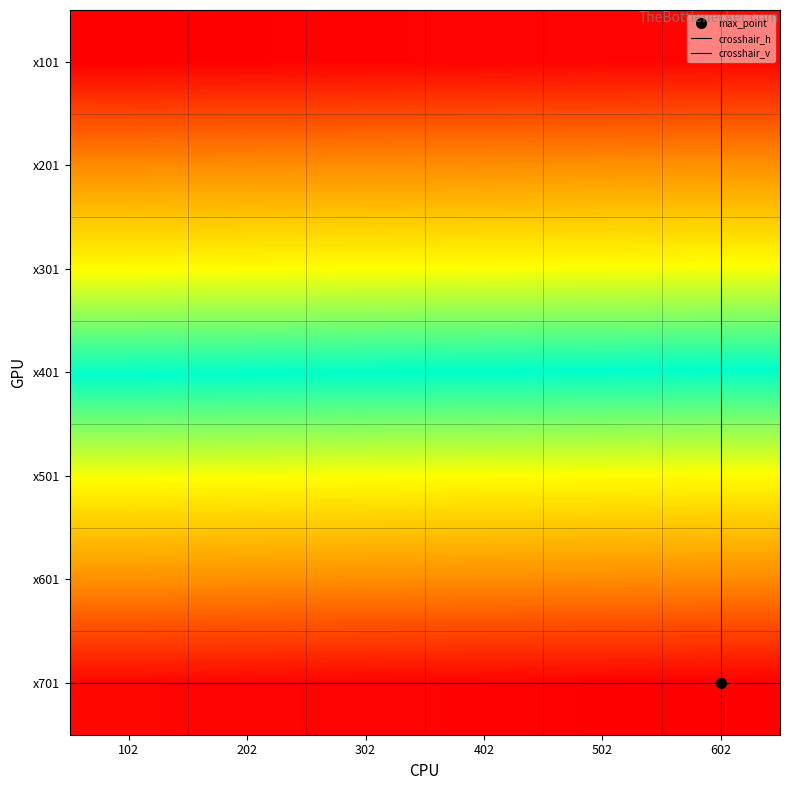

How many data points in x101 are above 104?

2